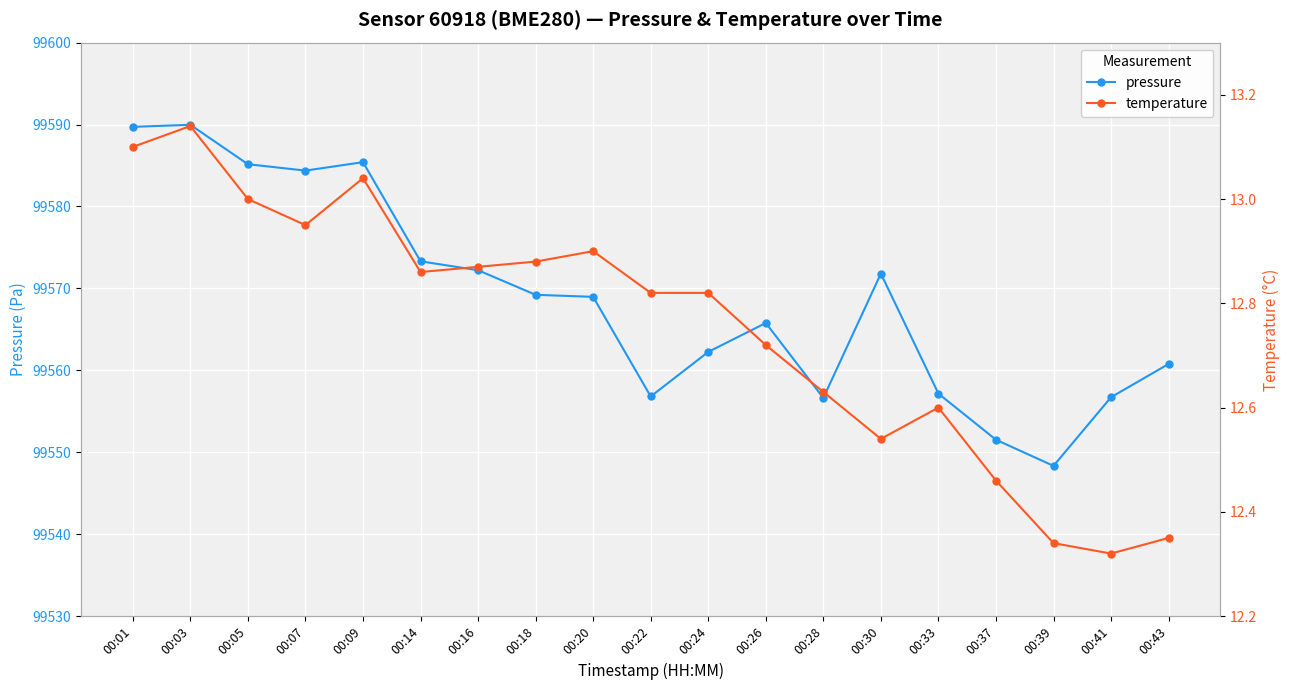

List the series in order of their overall mean, highest first.

pressure, temperature